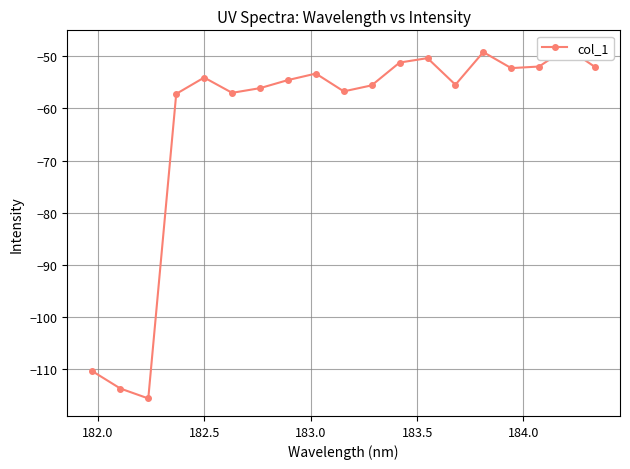

What is the average value?

-62.9